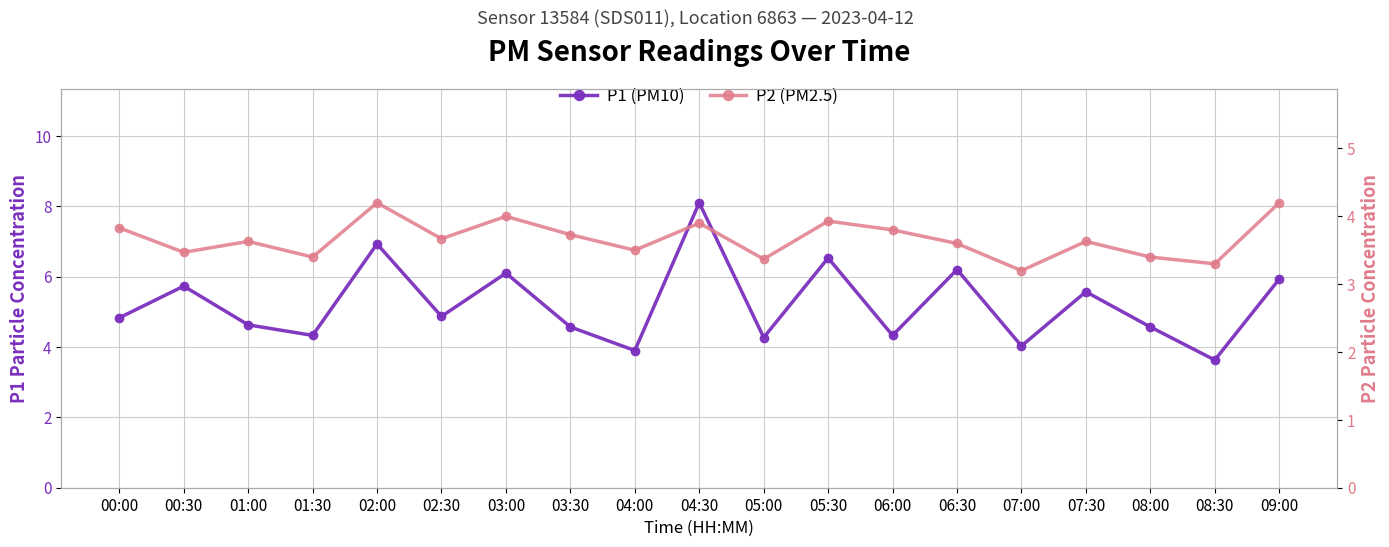

True or false: P2 (PM2.5) and P1 (PM10) cross at least once.

False